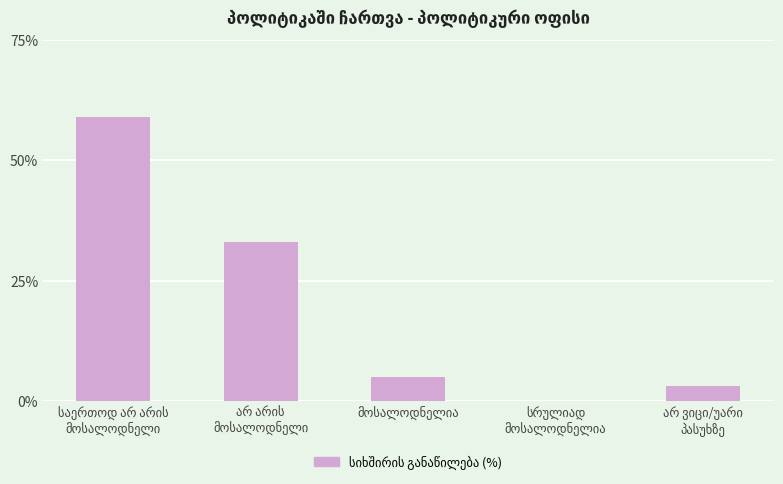

What is the greatest value displayed?

59